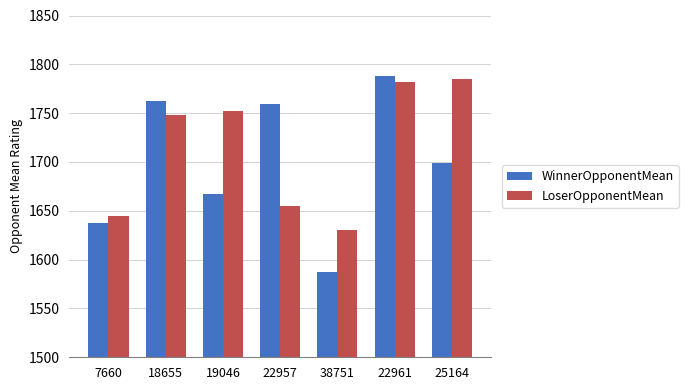

Which series has the largest range (max minus min)?

WinnerOpponentMean